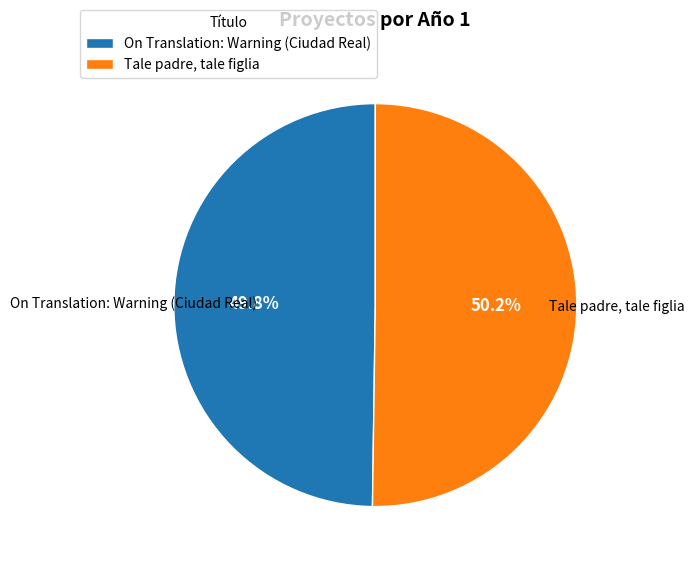

Approximately how many times larger is the value at On Translation: Warning (Ciudad Real) compared to Tale padre, tale figlia?

1.0